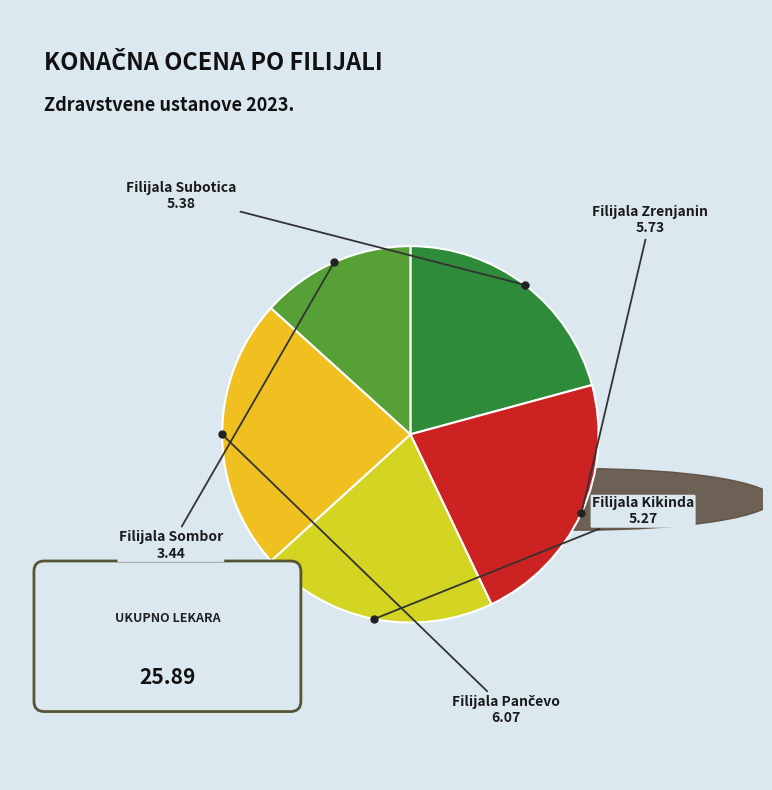

To the nearest percent, what portion does Filijala Pančevo represent?

23%